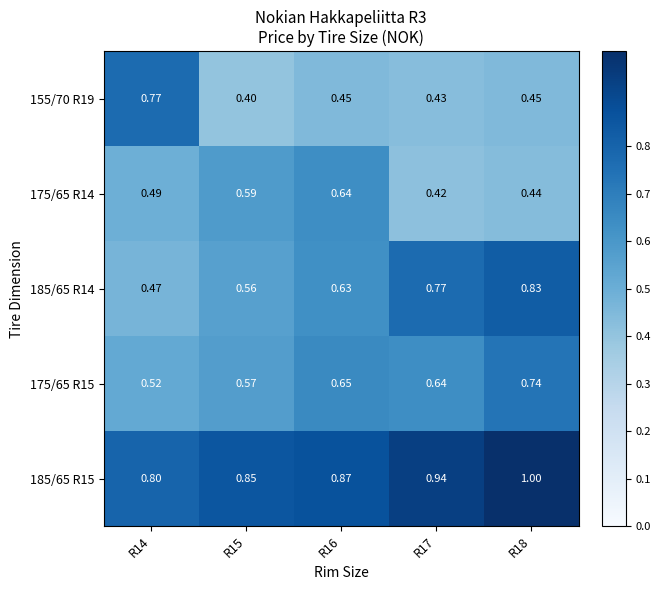

Count the number of data series in this chart.

5